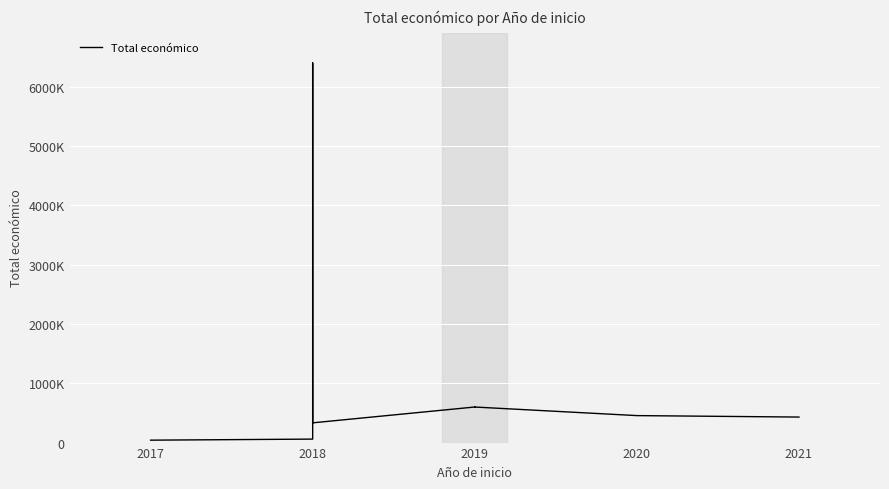

What is the difference between the maximum and minimum values?

6360461